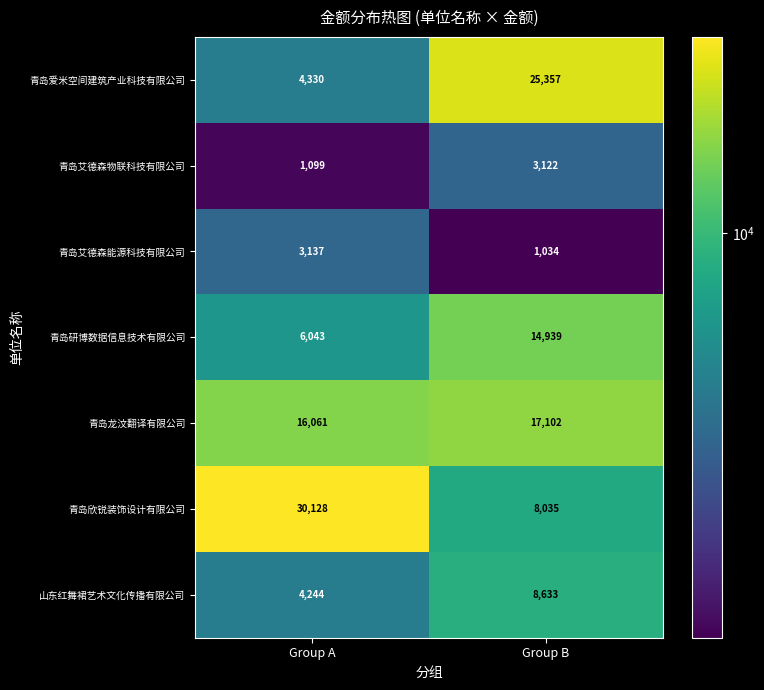

Count the number of data series in this chart.

7